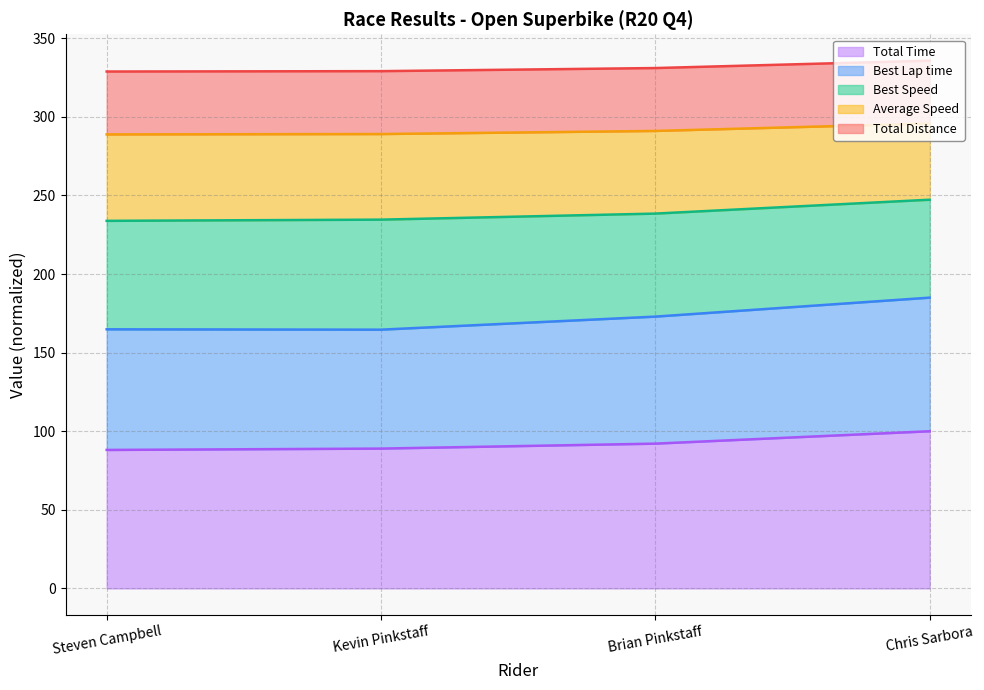

At Brian Pinkstaff, list the series in order from largest to smallest.

Average Speed, Best Lap time, Total Time